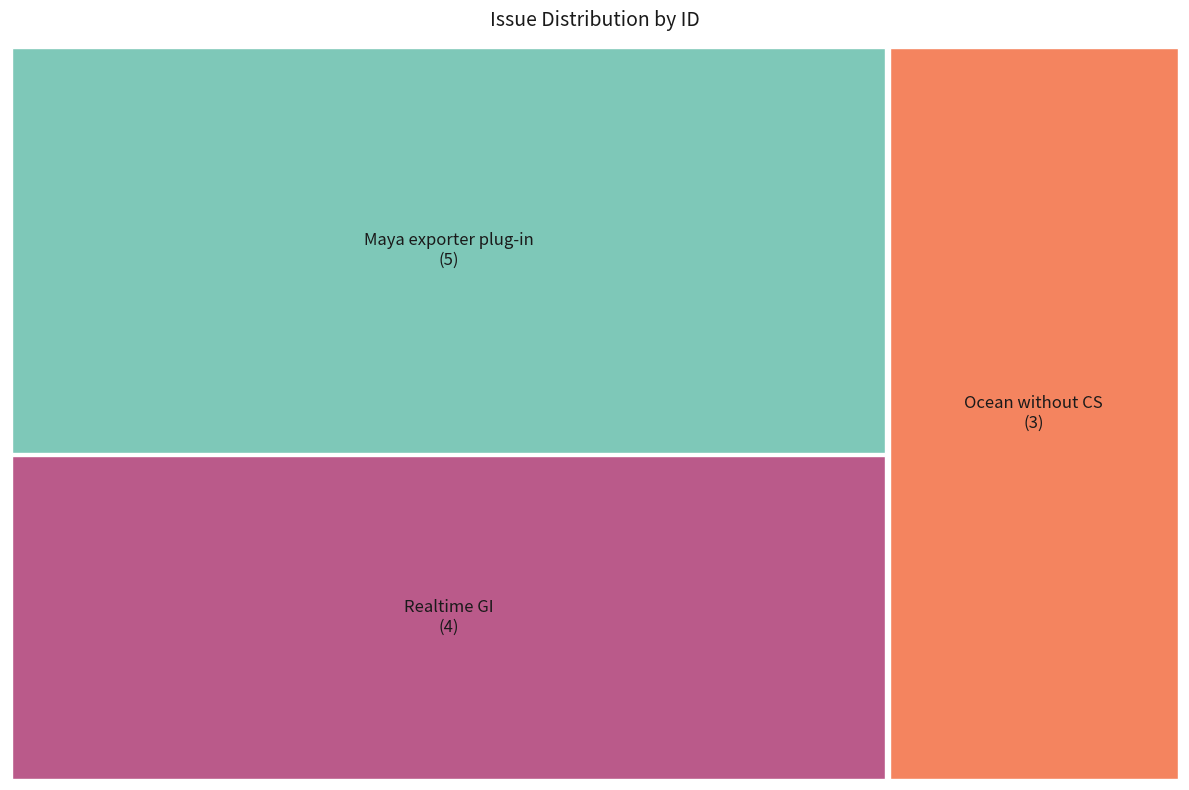

What percentage do Maya exporter plug-in and Realtime GI together represent?

75.0%